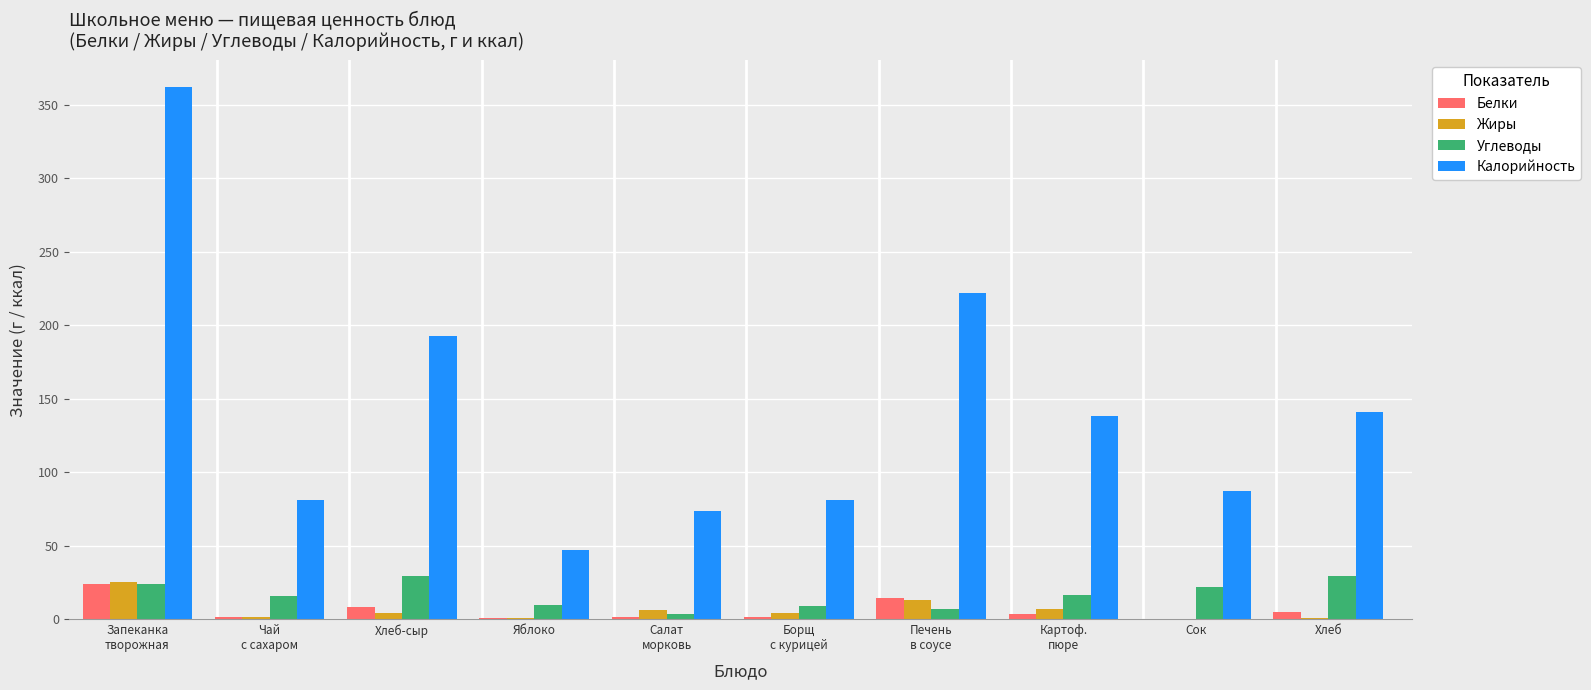

True or false: Углеводы has a value of 8.4 at Хлеб-сыр.

False